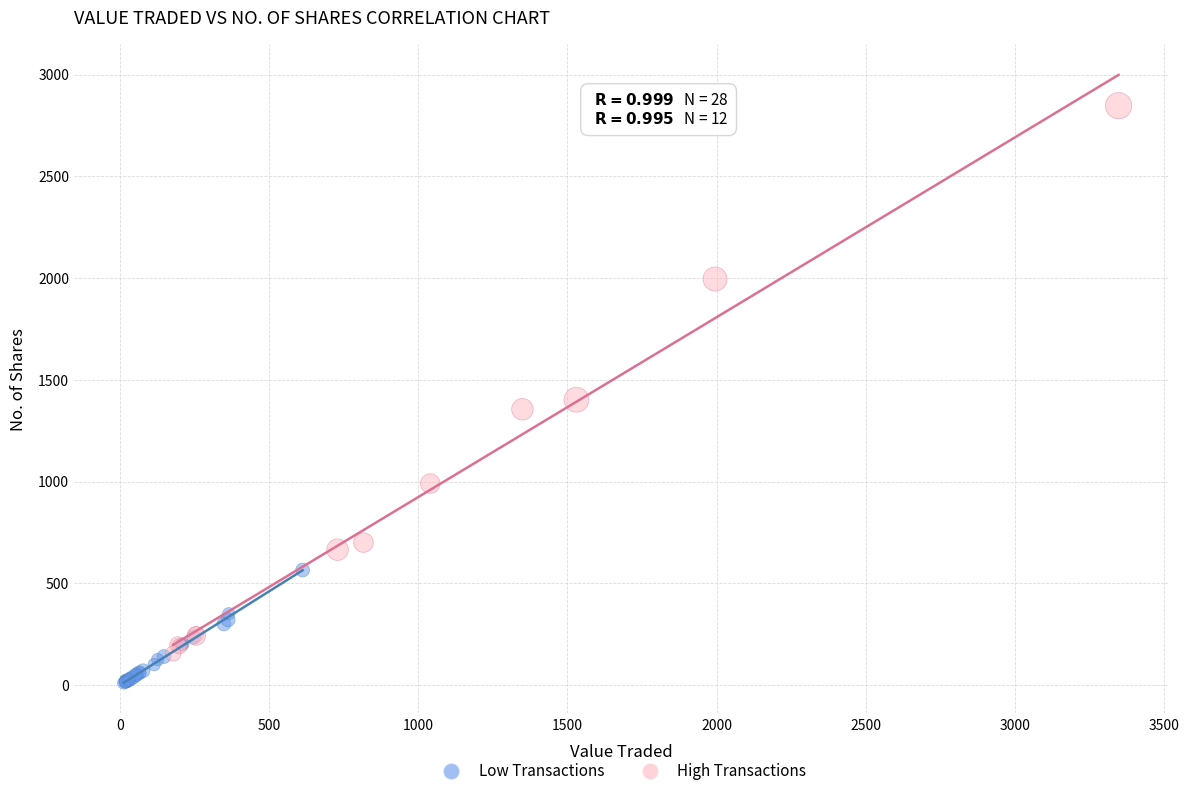

Which series has the widest spread of Y values?

High Transactions